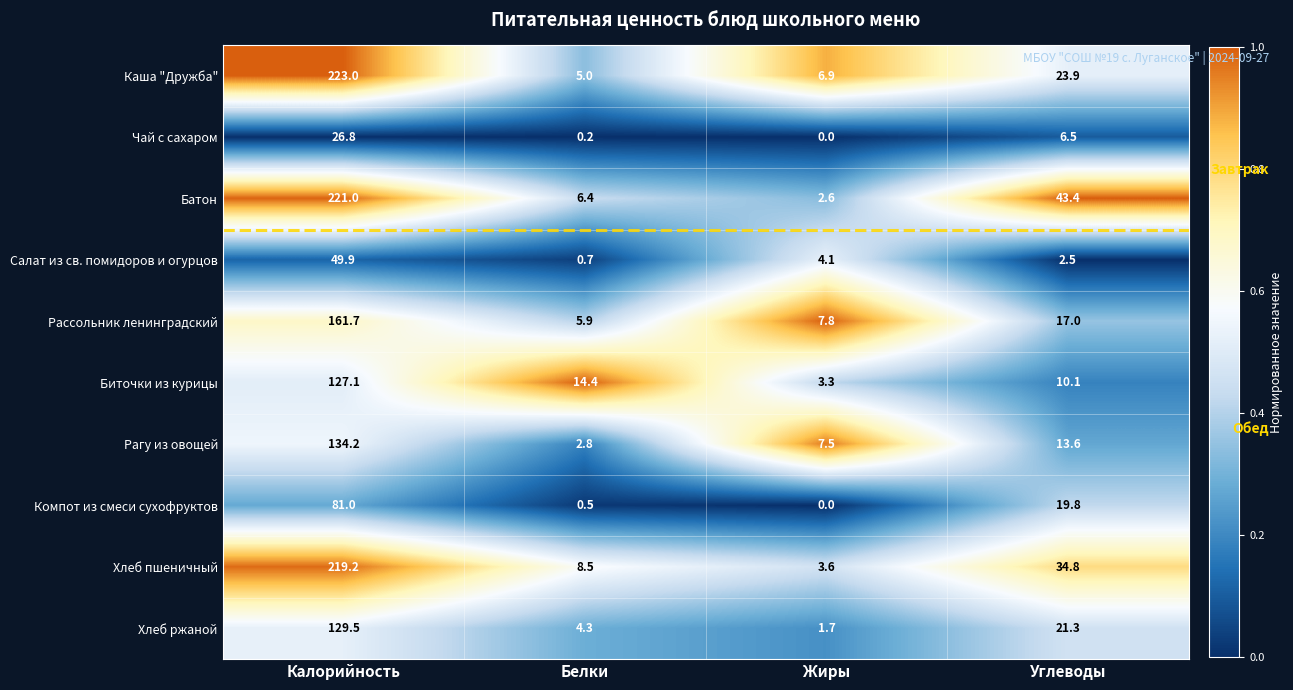

What value does the Салат из св. помидоров и огурцов series have at Жиры?

4.1